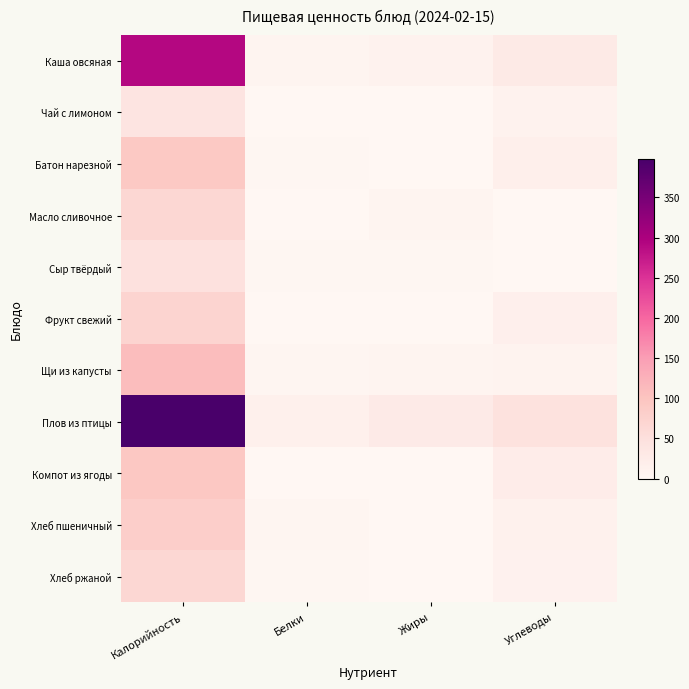

At which category is the sum across all series the highest?

Калорийность